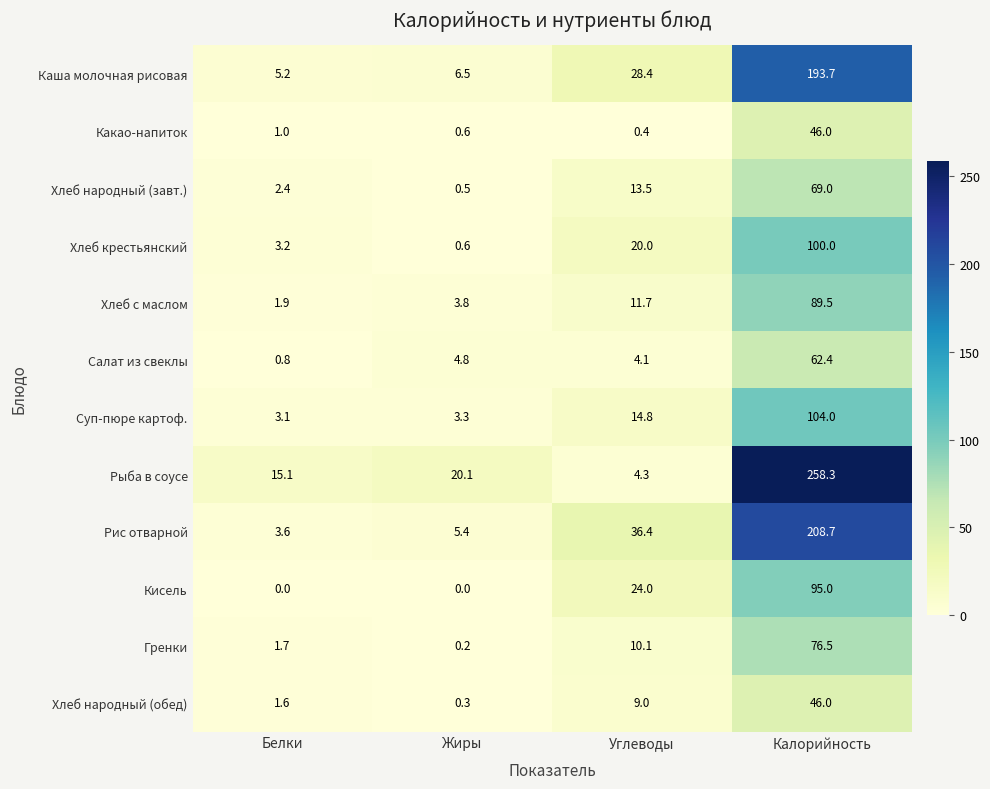

Count the number of data series in this chart.

12